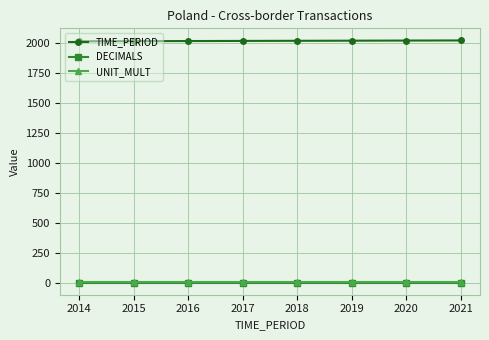

The value of TIME_PERIOD at 2017 is 3532. True or false?

False